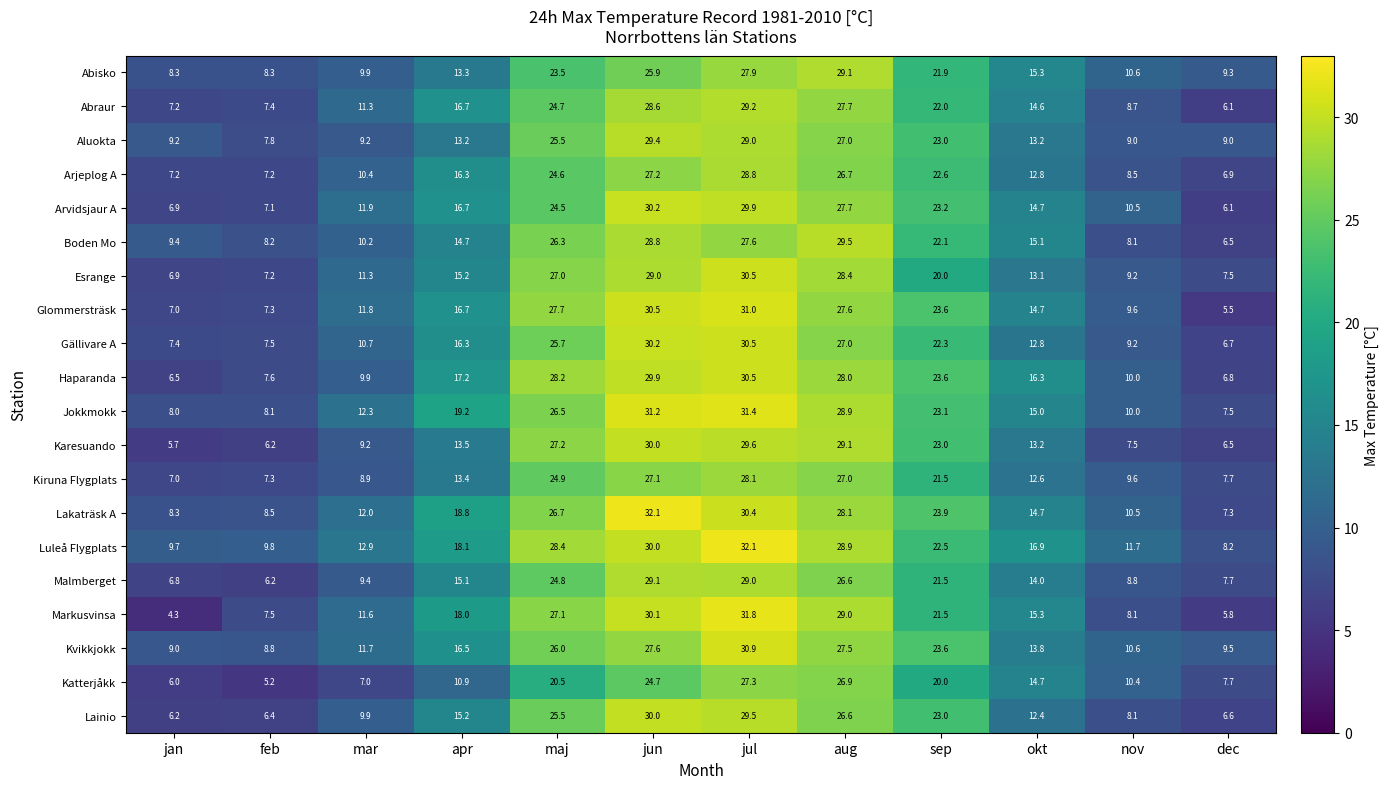

What is the sum of the Abisko values at nov and jun?

36.5